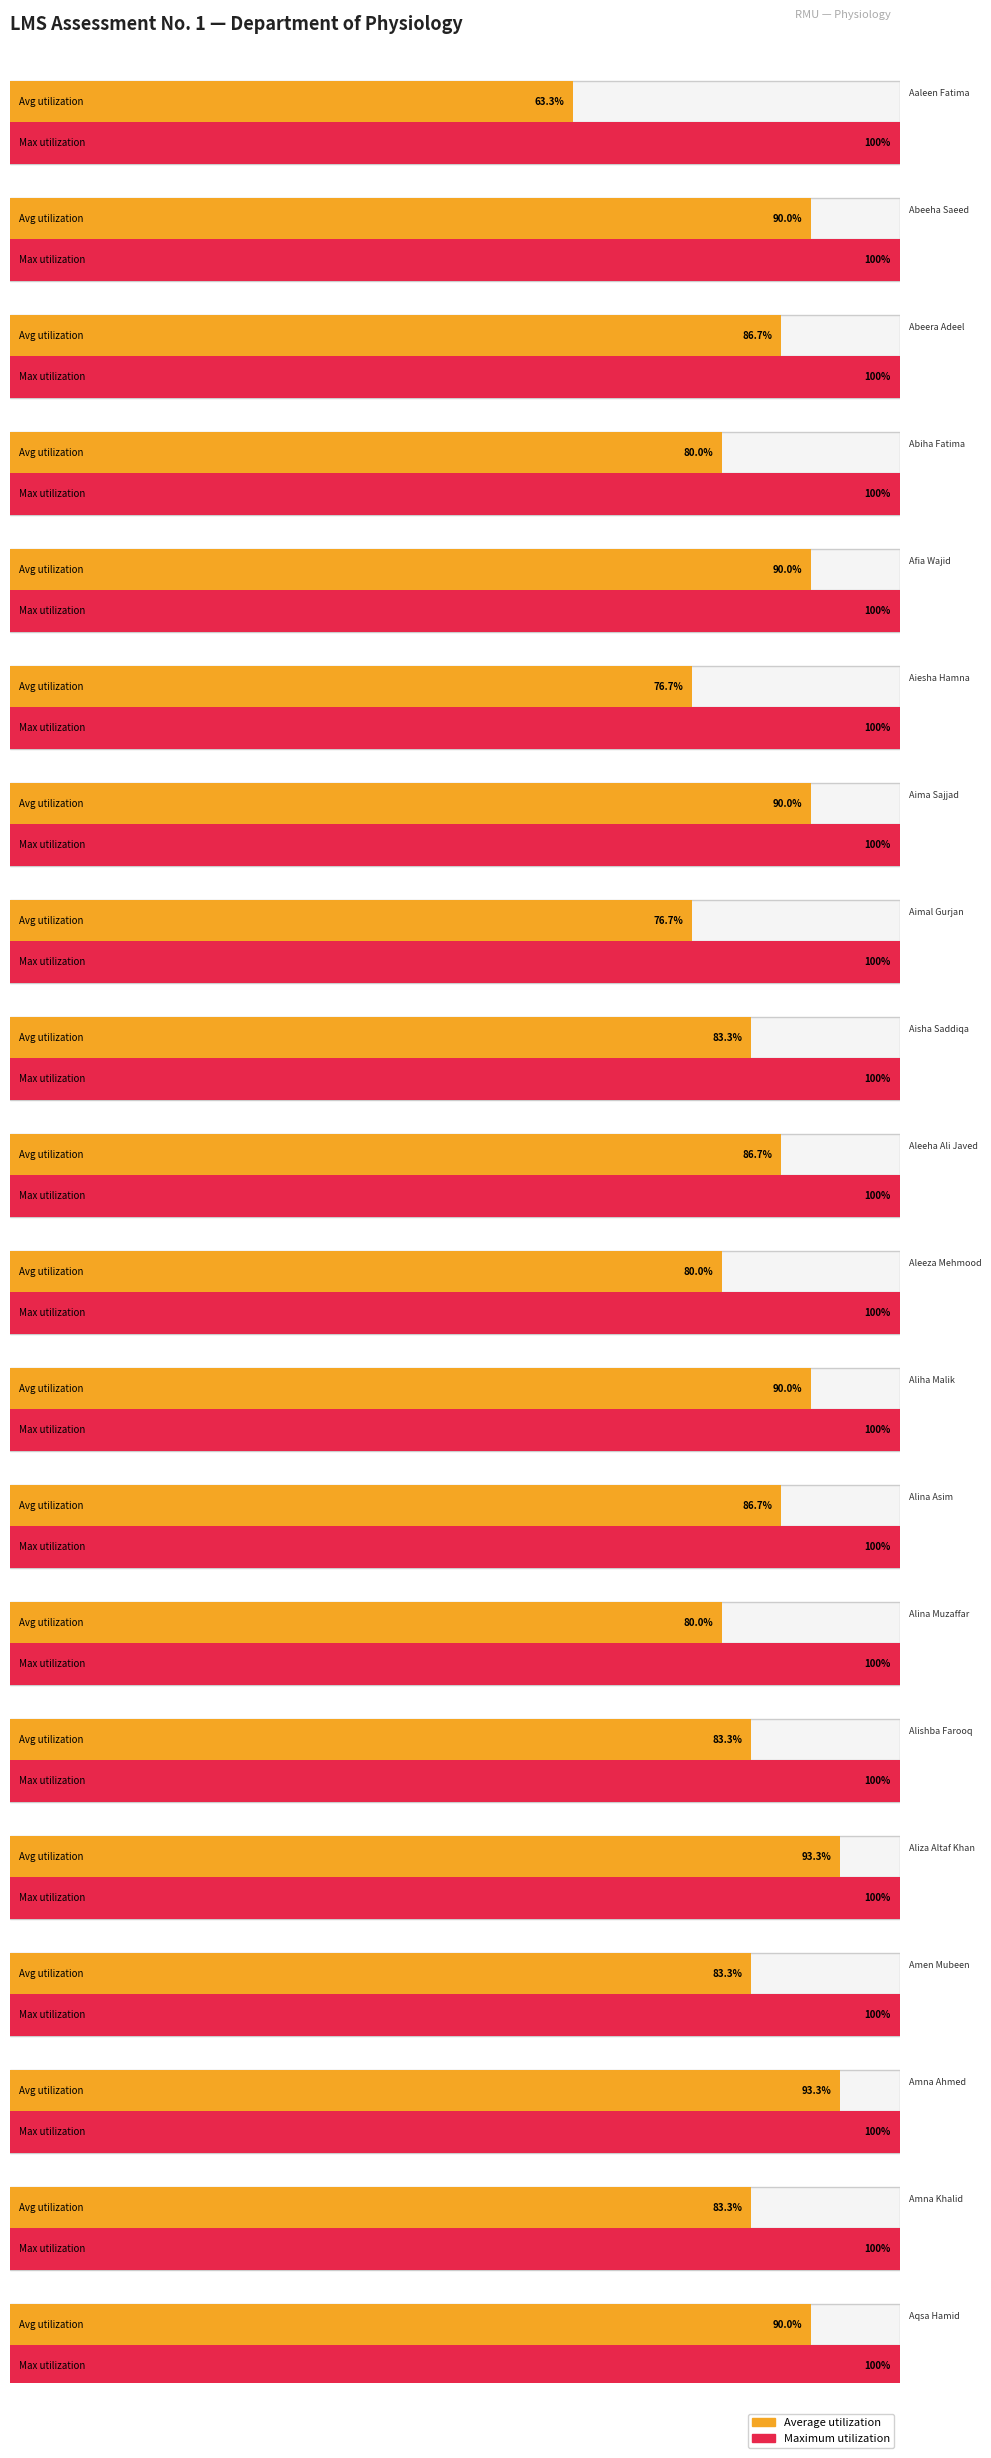

Is the value of Maximum utilization at Aqsa Hamid greater than the value of Average utilization at Alina Asim?

Yes